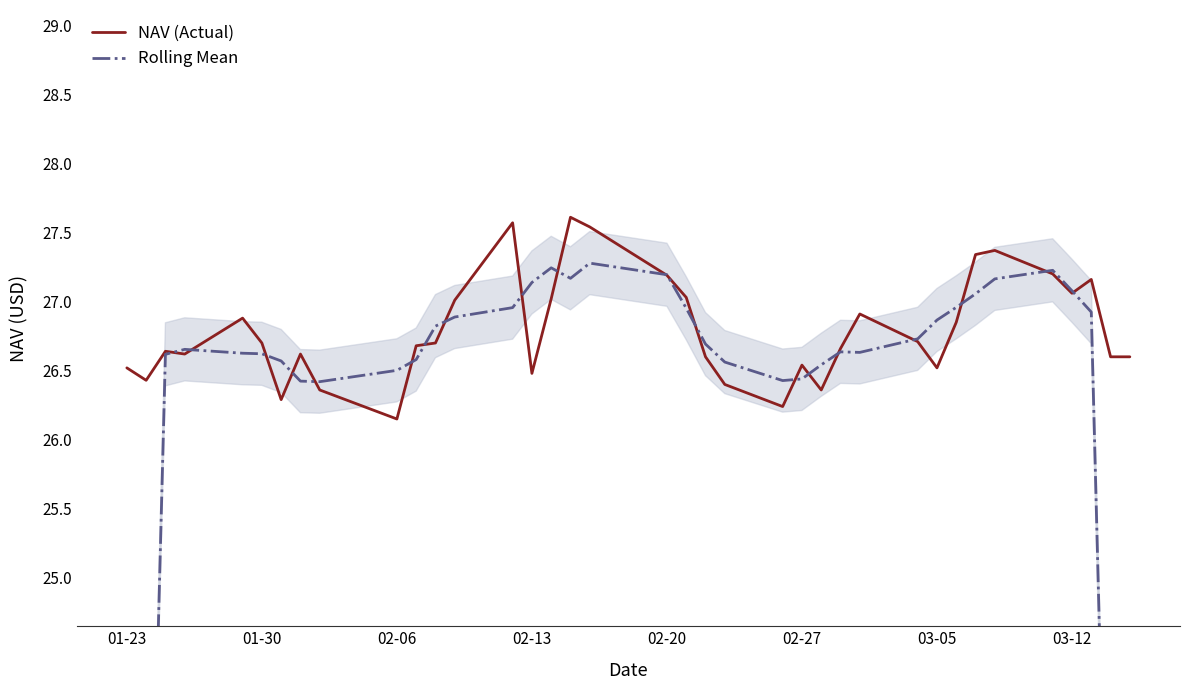

At which label is NAV (Actual) closest to 26?

02-06